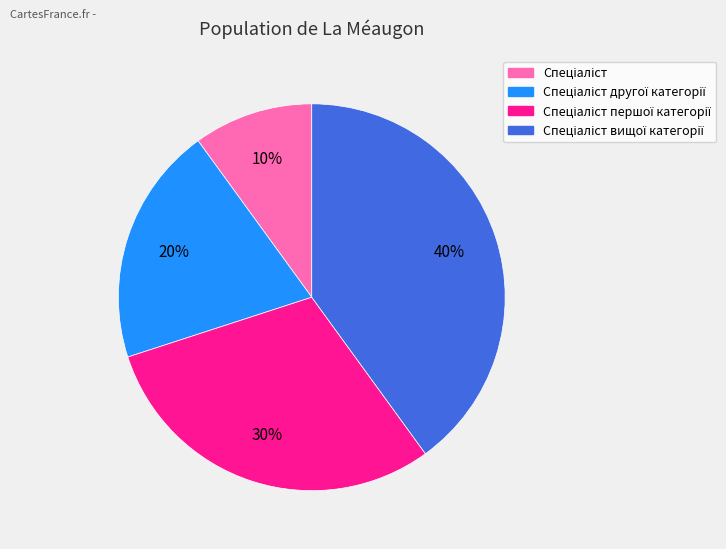

To the nearest percent, what is the difference between the largest and smallest slice percentages?

30%